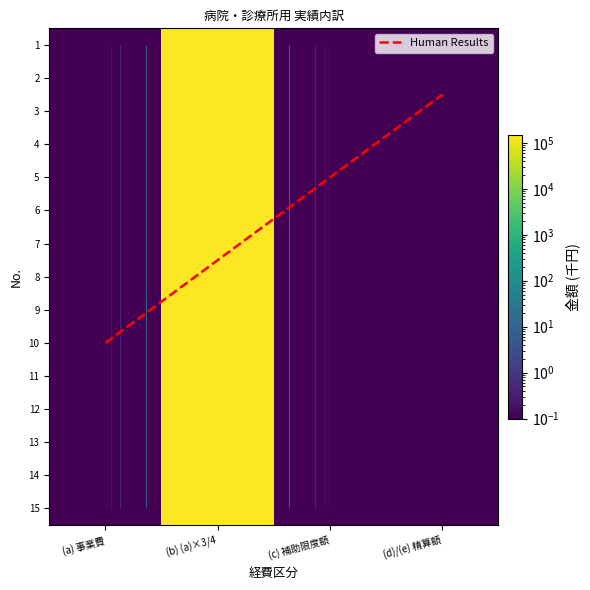

Which series changed the most between (a) 事業費 and (c) 補助限度額?

1